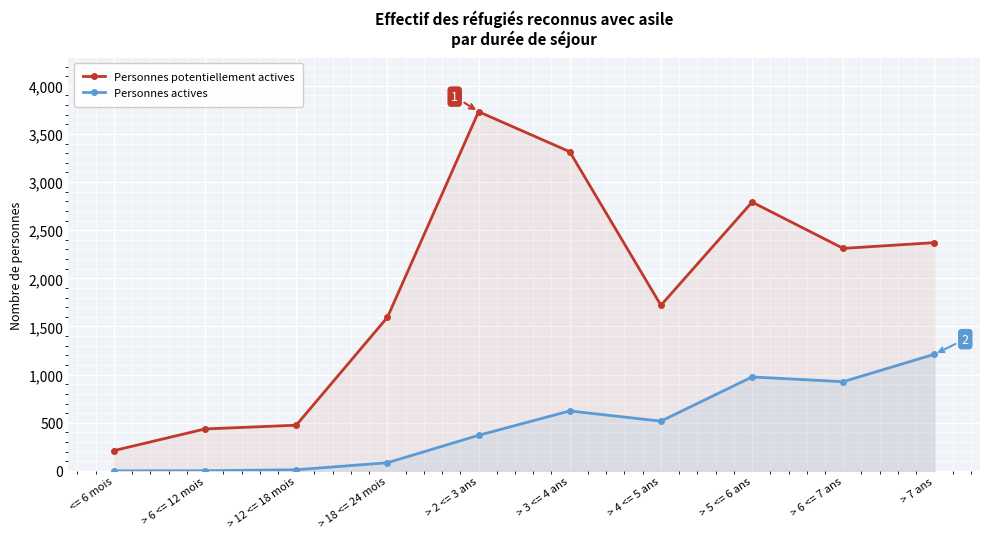

Is it true that Personnes potentiellement actives equals 3315 at > 3 <= 4 ans?

True